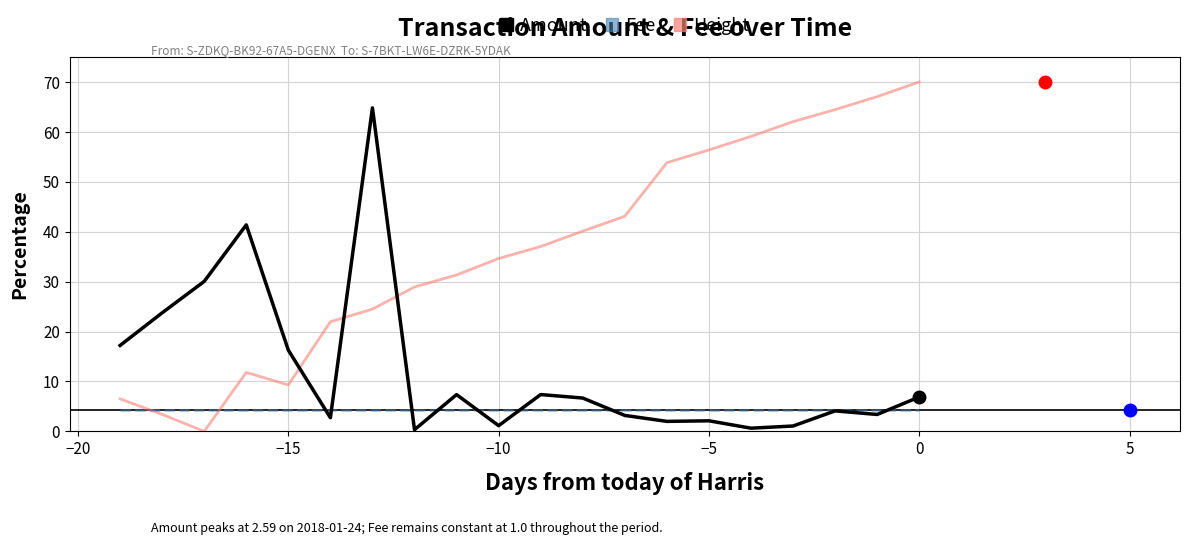

How many values in the Amount series exceed 6?

10